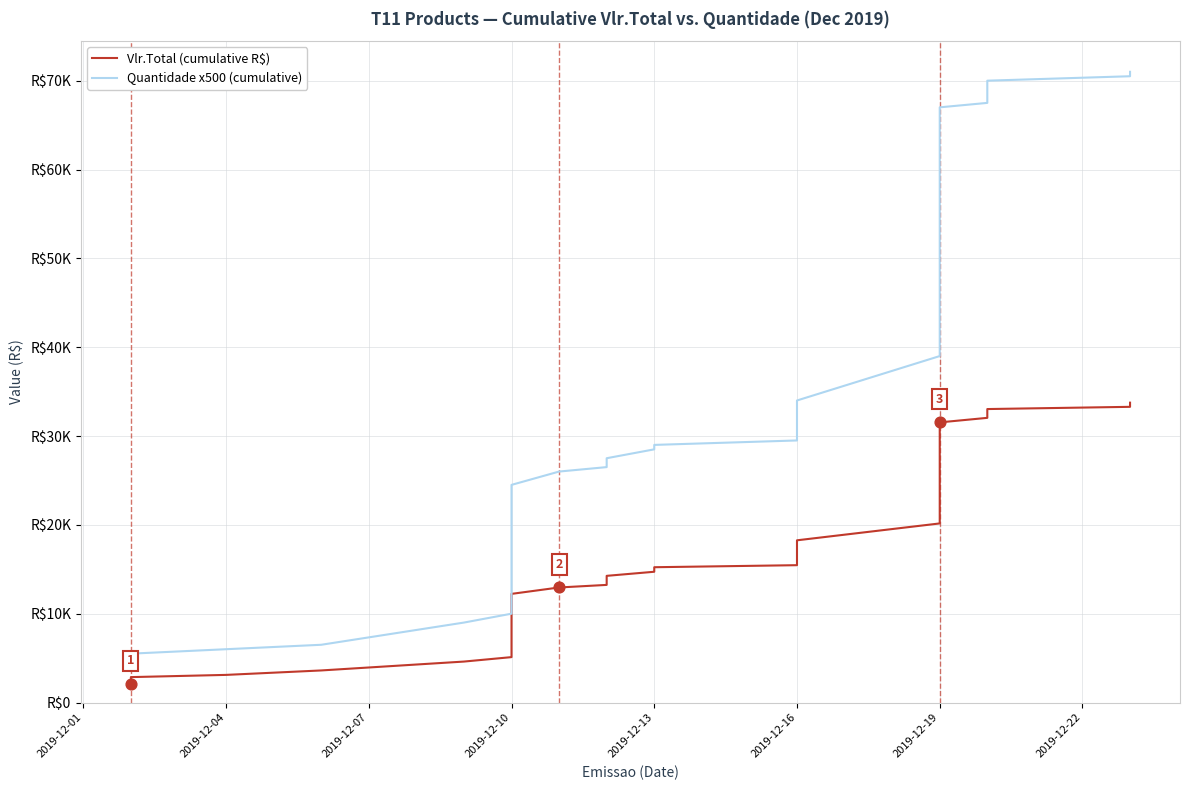

Which series has the largest total across all categories?

Quantidade x500 (cumulative)